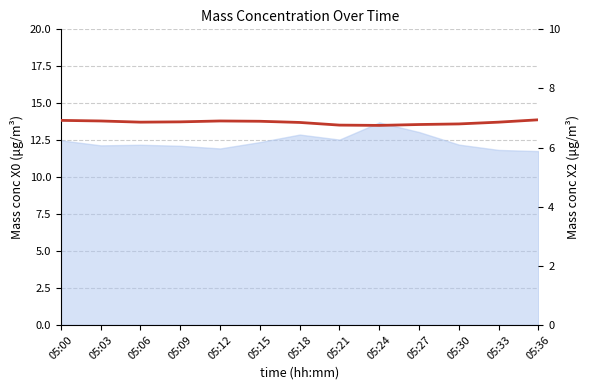

Reading left to right, what are all the values shown in this chart?

05:00=6.9	05:03=6.9	05:06=6.9	05:09=6.9	05:12=6.9	05:15=6.9	05:18=6.8	05:21=6.8	05:24=6.8	05:27=6.8	05:30=6.8	05:33=6.9	05:36=6.9